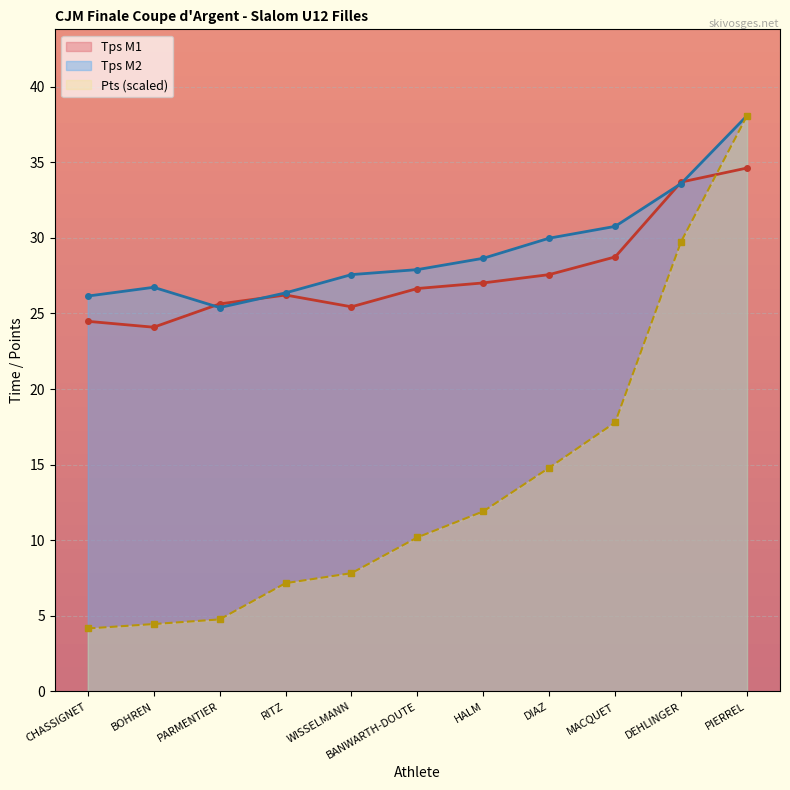

What is the total value across all series at RITZ?

59.7